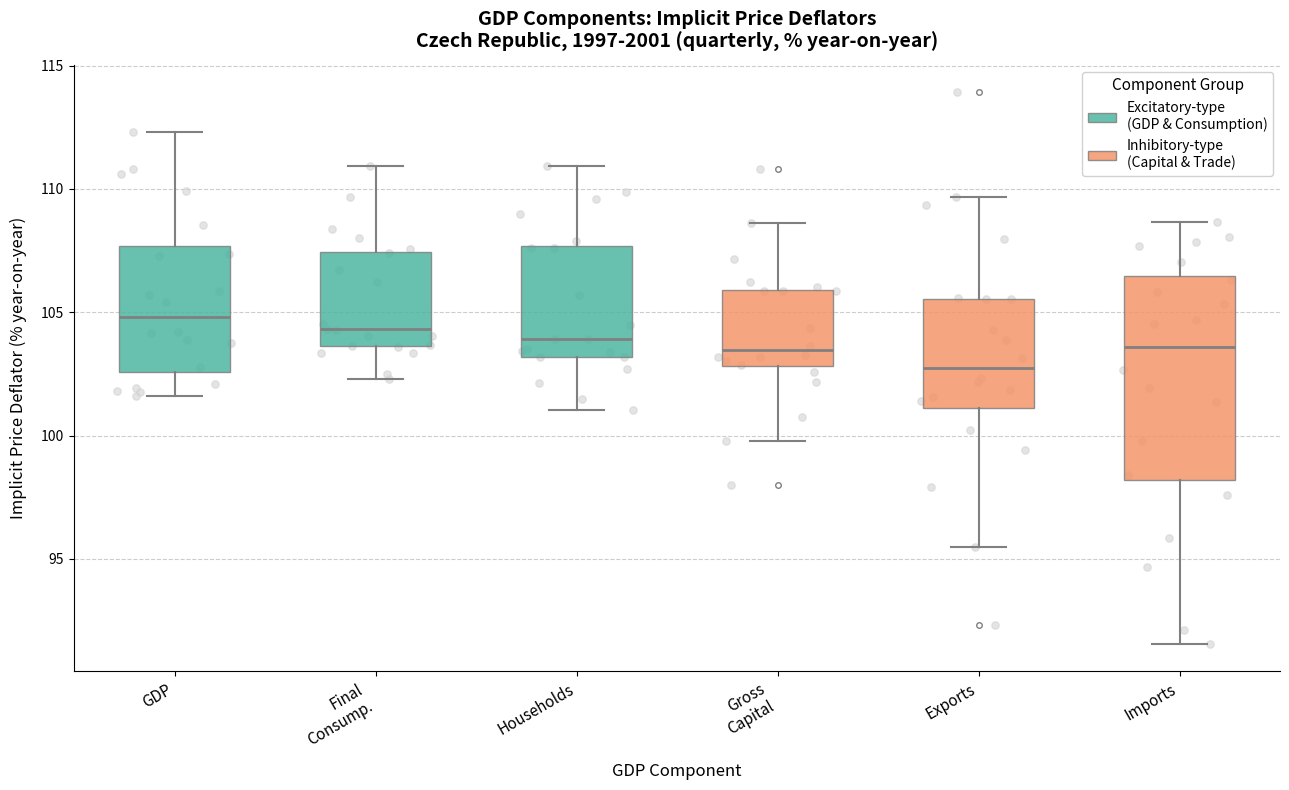

Reading left to right, read every box against the y-axis: the position of its median line, the range the box covers, and the ends of its whiskers. The values are not printed on the chart, so give them approximately, as read against the axis.

GDP: median 105.0, box 102.5 to 107.5, whiskers 101.5 to 112.5
Final Consump.: median 104.5, box 103.5 to 107.5, whiskers 102.5 to 111.0
Households: median 104.0, box 103.0 to 107.5, whiskers 101.0 to 111.0
Gross Capital: median 103.5, box 103.0 to 106.0, whiskers 100.0 to 108.5
Exports: median 102.5, box 101.0 to 105.5, whiskers 95.5 to 109.5
Imports: median 103.5, box 98.0 to 106.5, whiskers 91.5 to 108.5